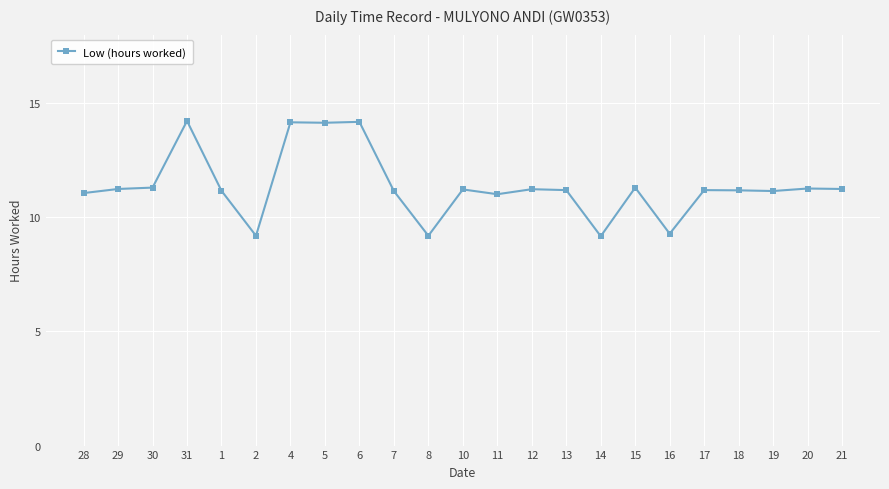

What is the difference between the second highest and second lowest values?

5.0